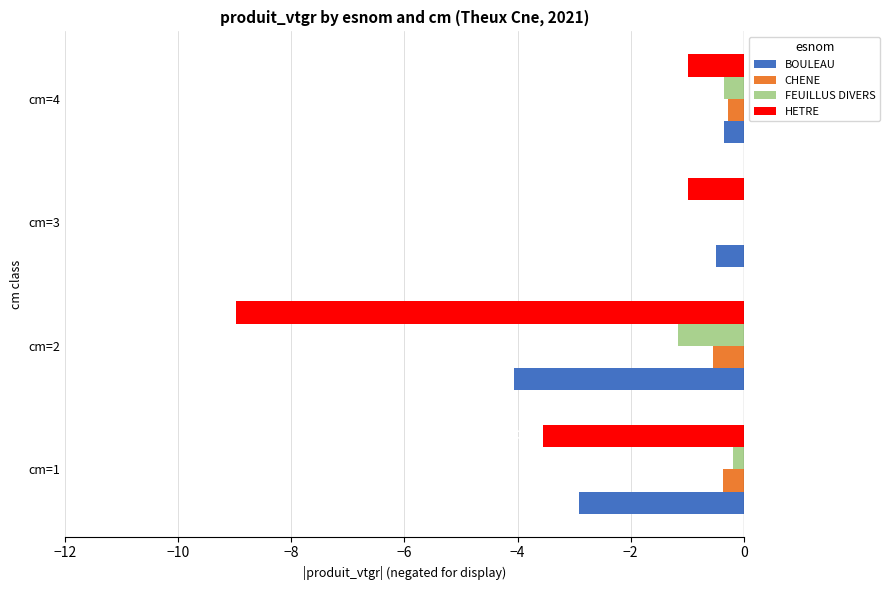

What is the total value across all series at cm=3?

-1.5